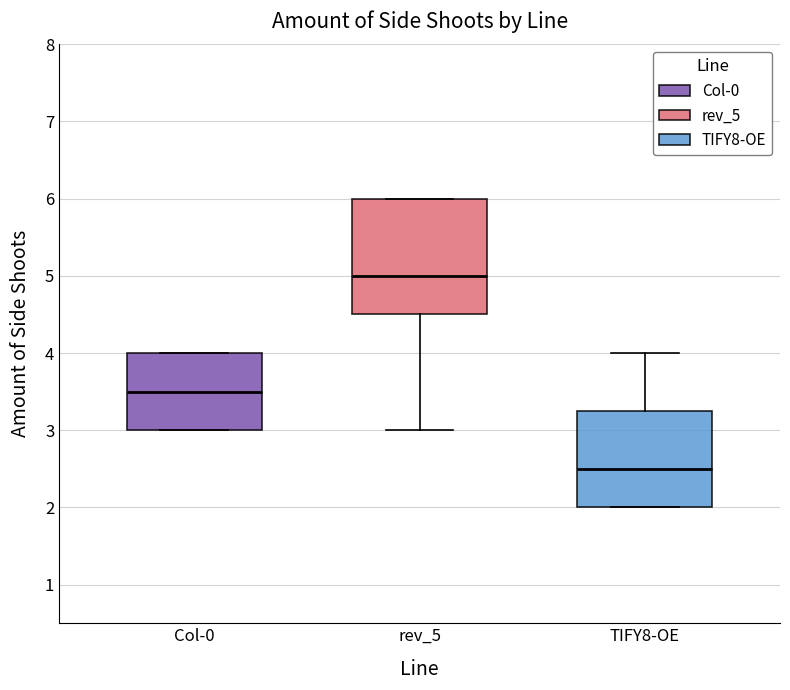

Reading left to right, read every box against the y-axis: the position of its median line, the range the box covers, and the ends of its whiskers. The values are not printed on the chart, so give them approximately, as read against the axis.

Col-0: median 3.5, box 3.0 to 4.0, whiskers 3.0 to 4.0
rev_5: median 5.0, box 4.5 to 6.0, whiskers 3.0 to 6.0
TIFY8-OE: median 2.5, box 2.0 to 3.3, whiskers 2.0 to 4.0